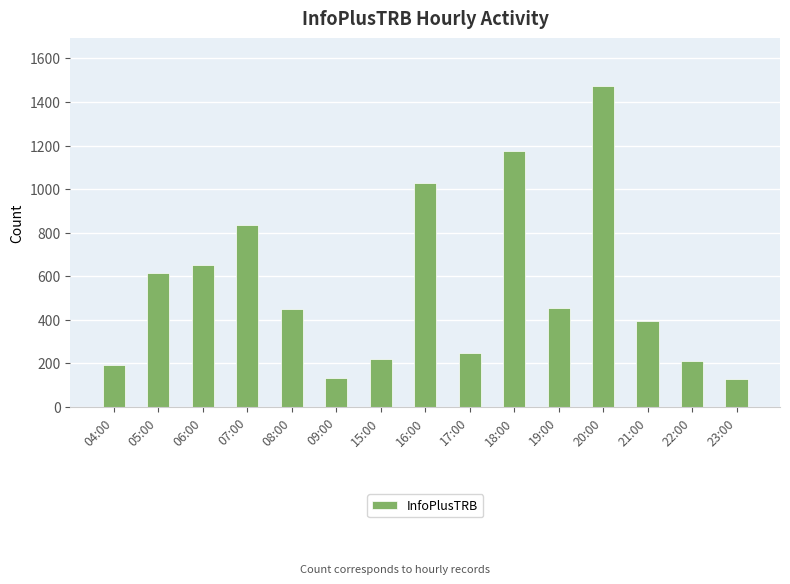

What is the value of the 4th bar from the left?

835